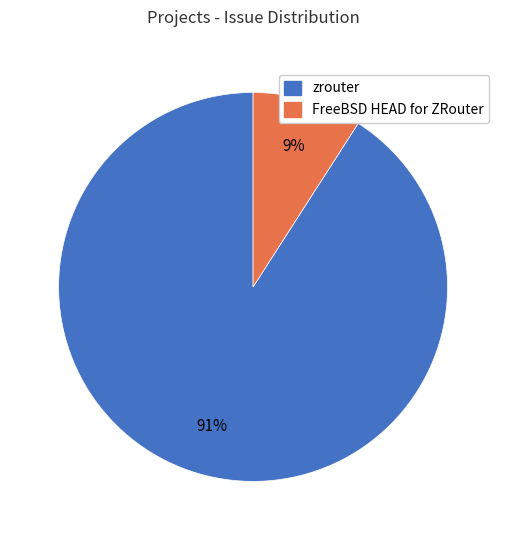

What is the largest slice in the pie chart?

zrouter